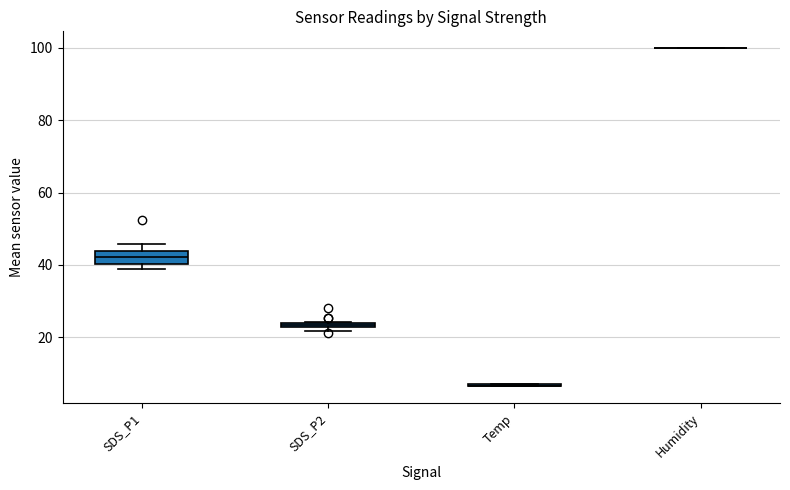

Which series has the largest total across all categories?

Humidity